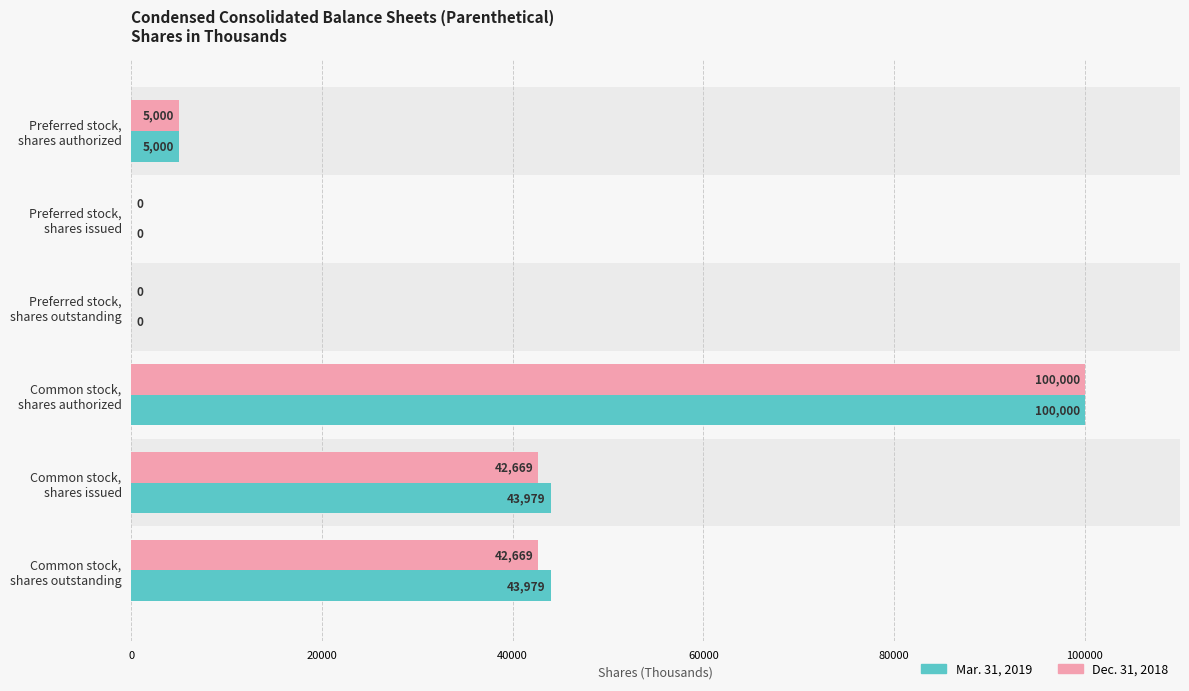

What is the sum of all Dec. 31, 2018 values?

190338